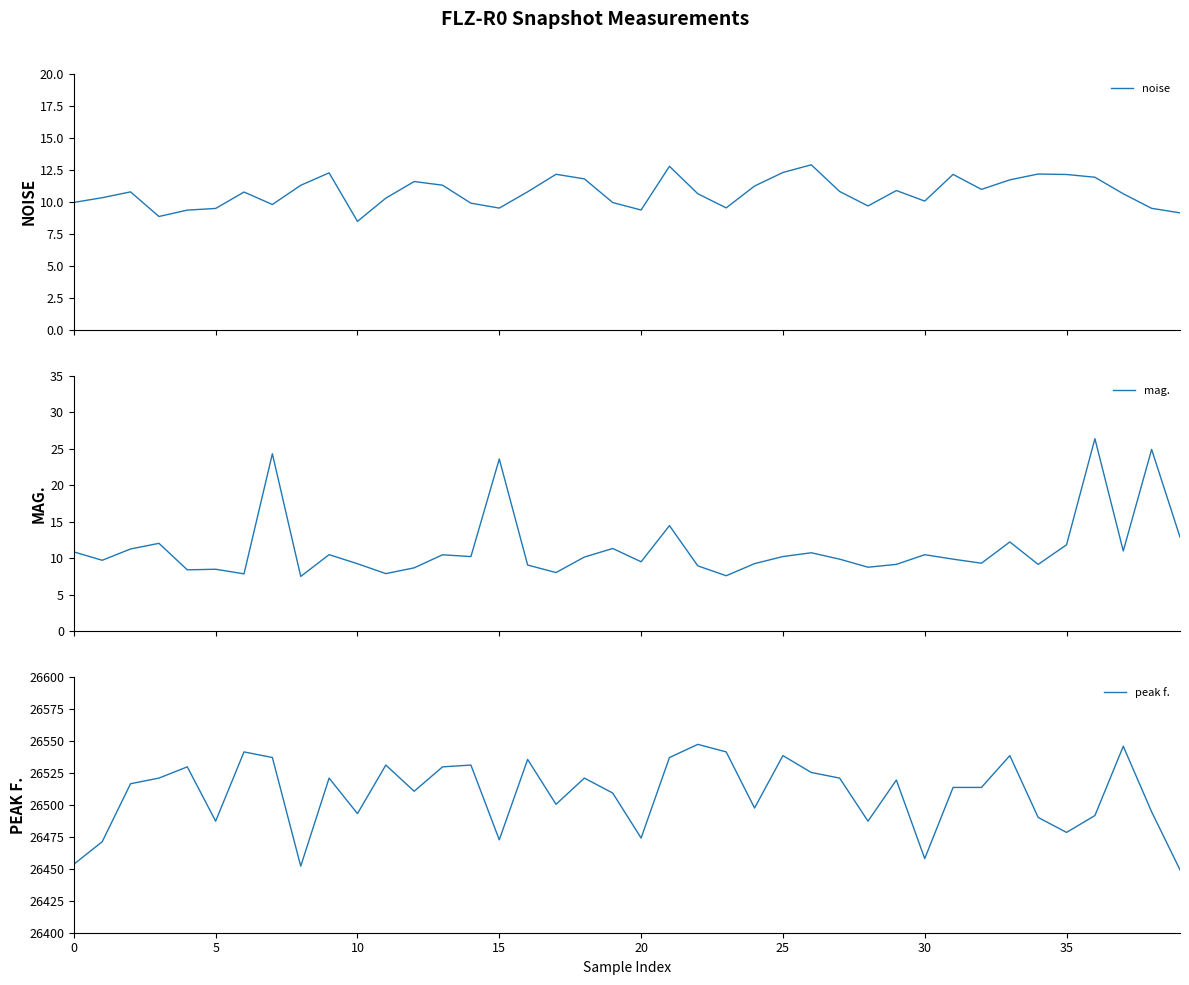

Read the peak f. value at 25.

26538.6